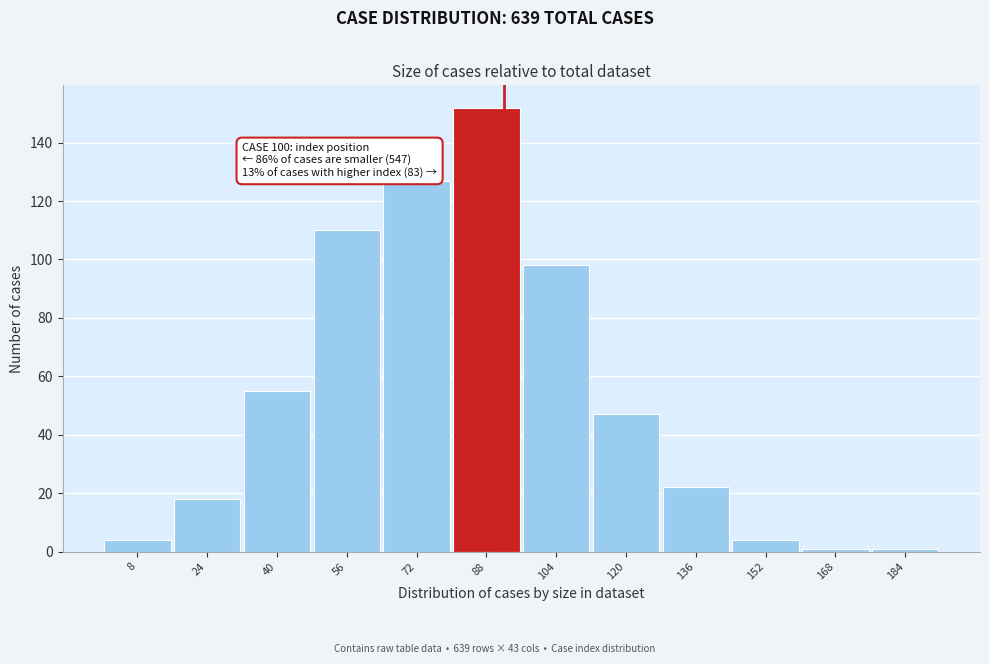

Reading right to left, extract all data points from this chart.

184=1	168=1	152=4	136=22	120=47	104=98	88=152	72=127	56=110	40=55	24=18	8=4